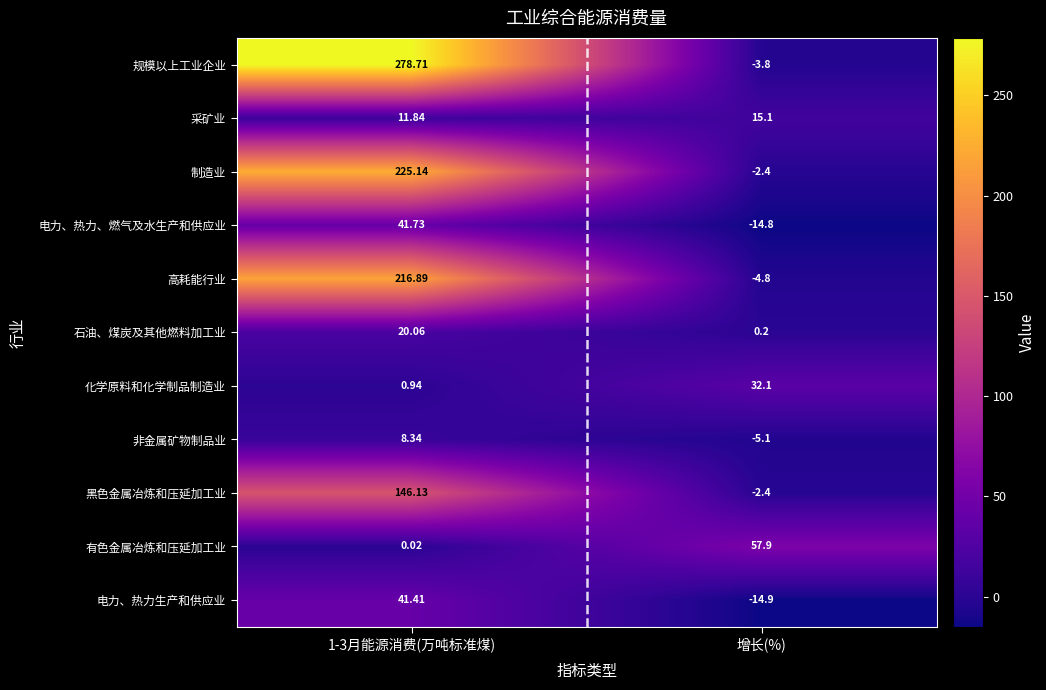

Which series has the largest range (max minus min)?

规模以上工业企业